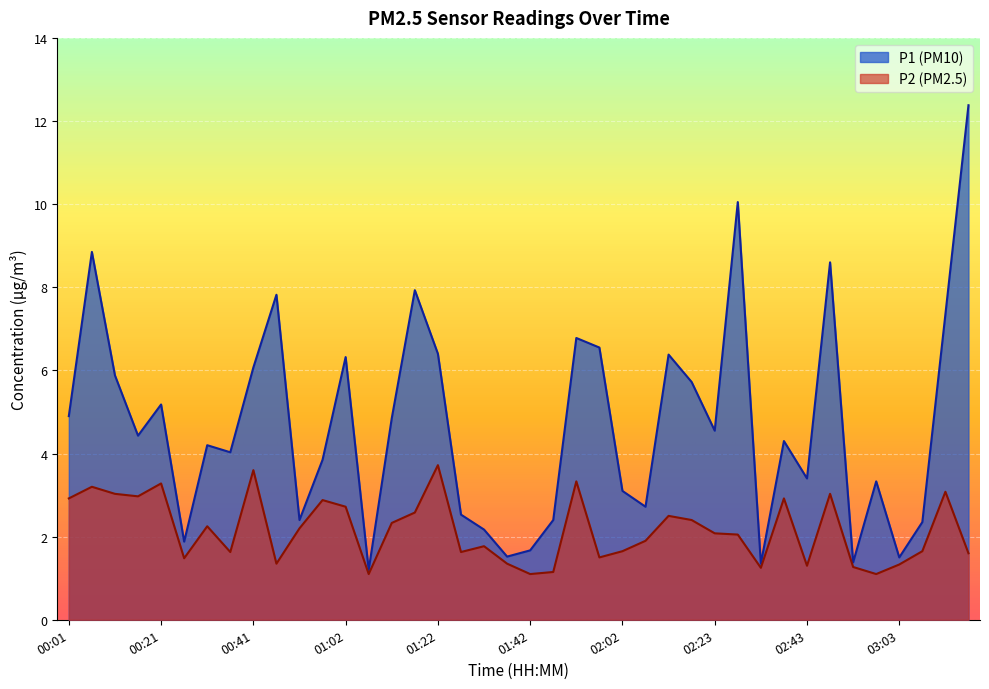

At which label does P1 first exceed 4?

00:01